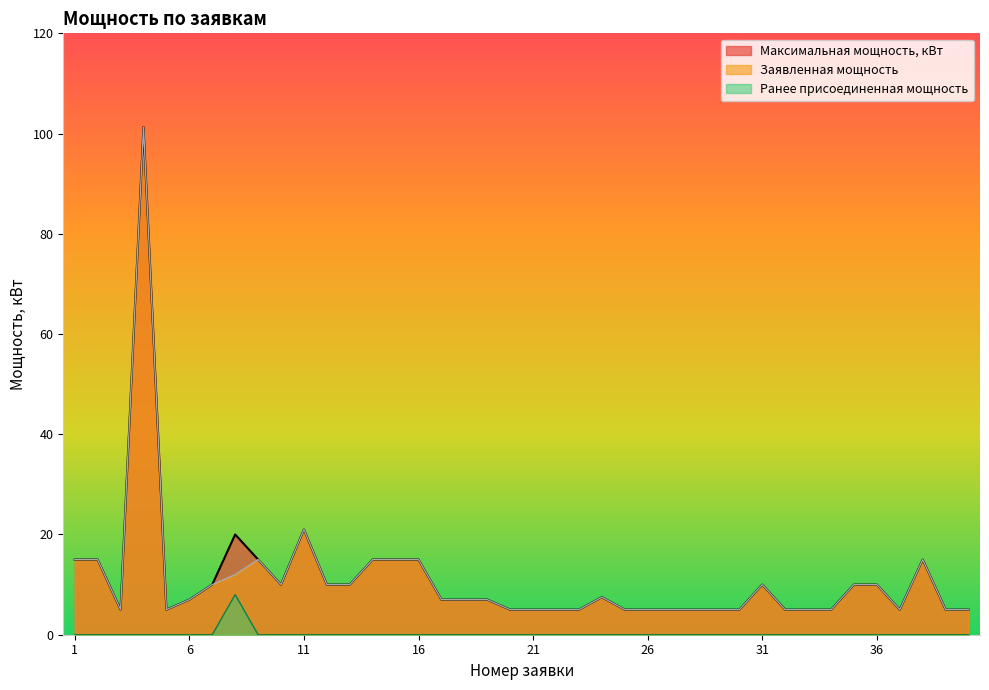

Which series has the largest range (max minus min)?

Максимальная мощность, кВт